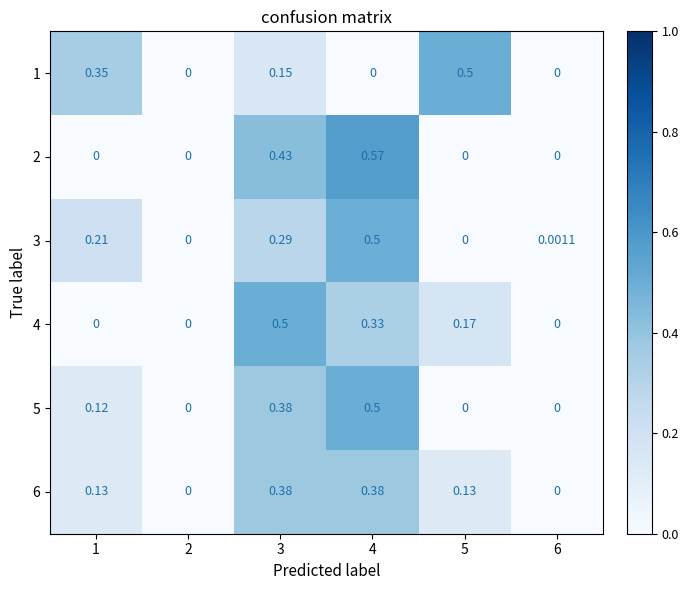

At how many categories does at least one series exceed 0?

5